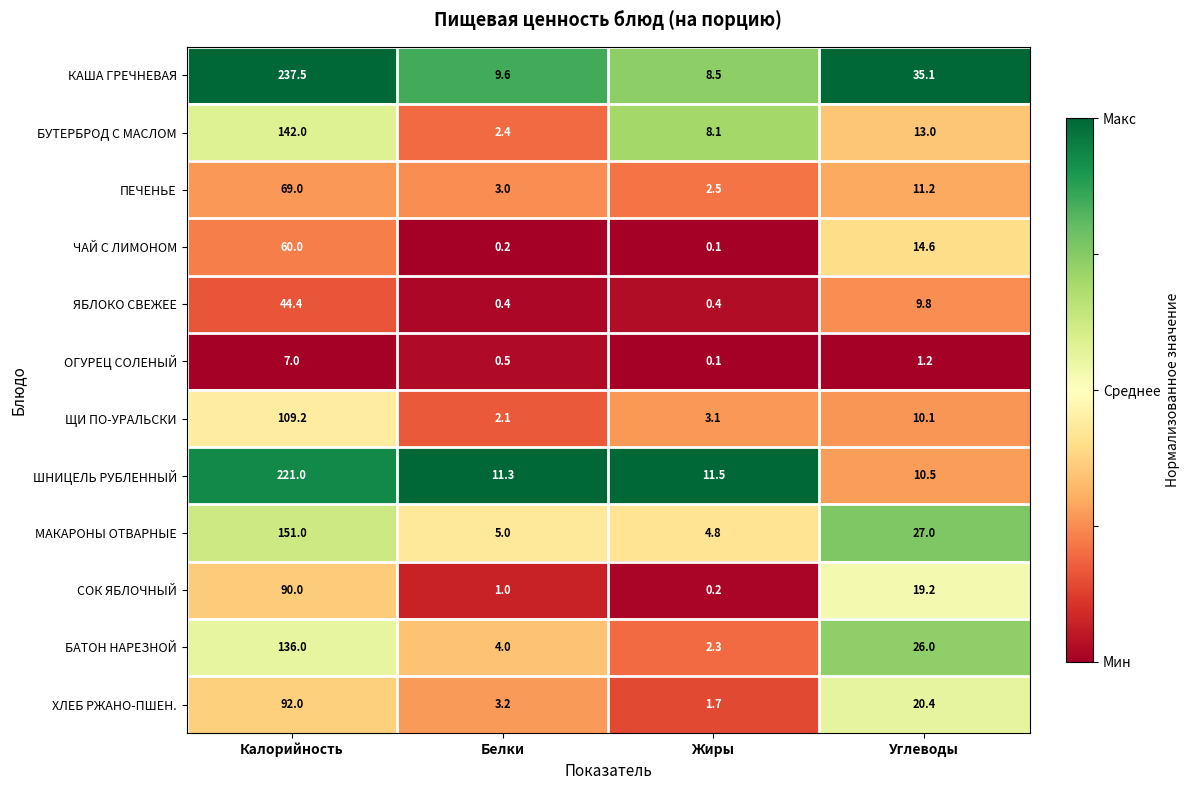

Rank the categories by БАТОН НАРЕЗНОЙ value from lowest to highest.

Жиры, Белки, Углеводы, Калорийность